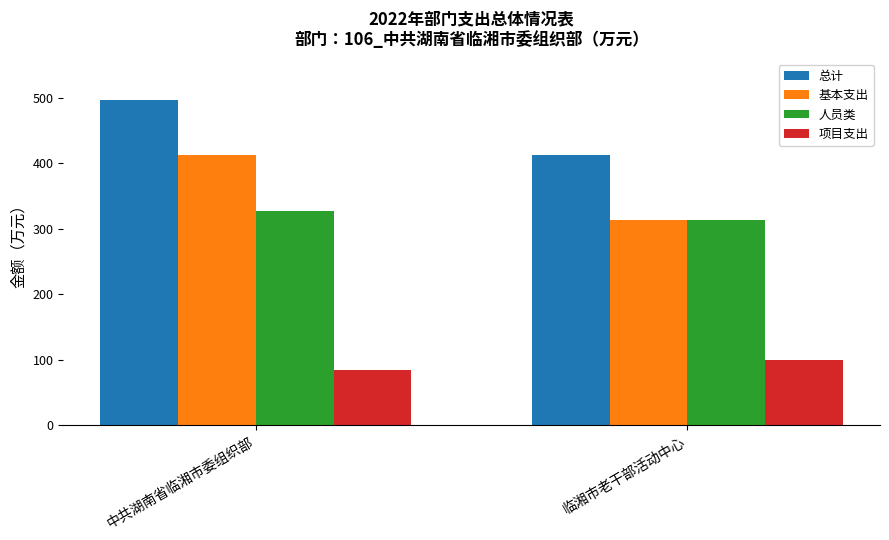

What is the difference between the 项目支出 values at 临湘市老干部活动中心 and 中共湖南省临湘市委组织部?

15.7